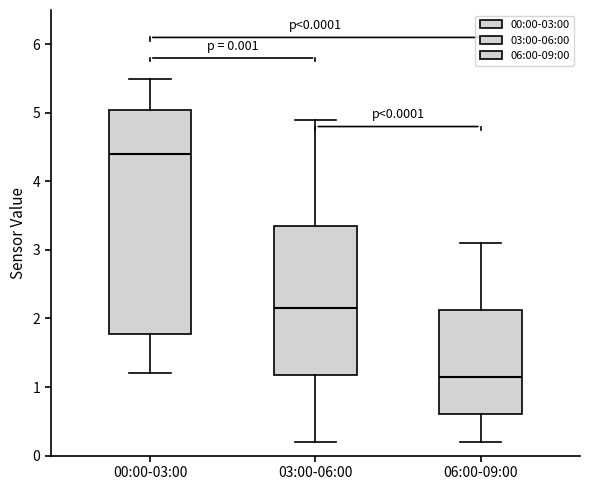

Which box has the highest median line?

00:00-03:00